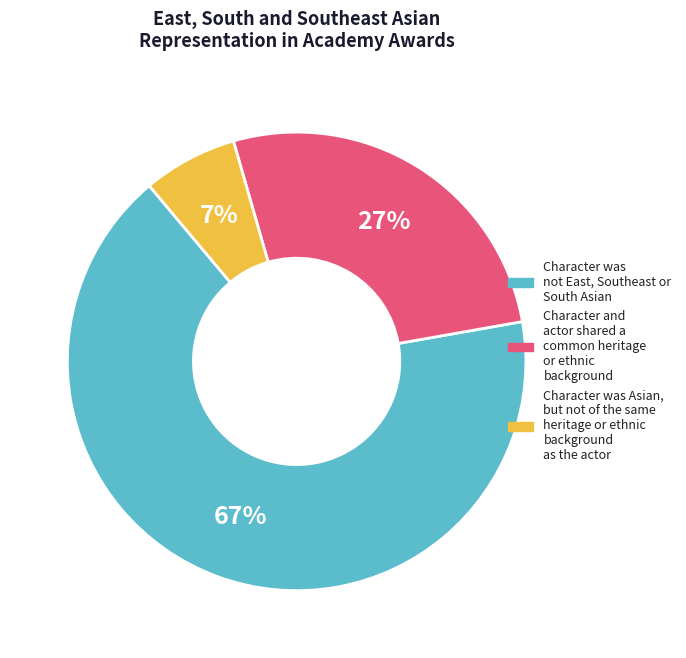

How many segments does this pie chart have?

3